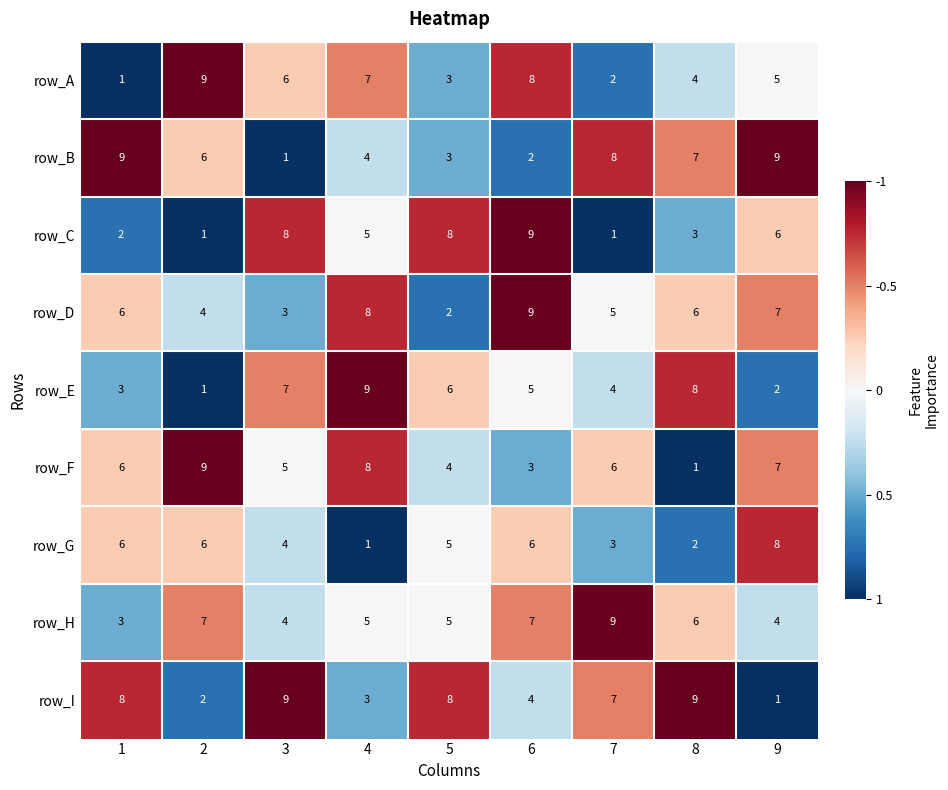

Which series has the largest total across all categories?

row_I